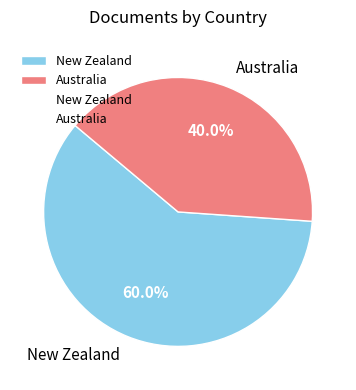

True or false: Australia accounts for 30% of the total.

False